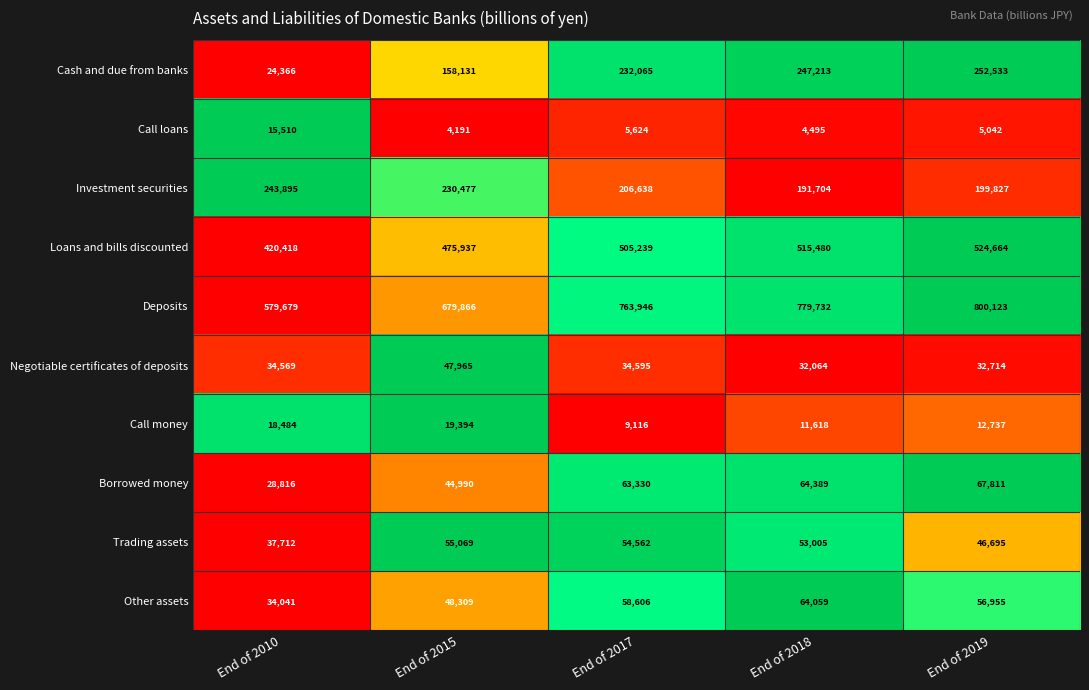

At which category is the sum across all series the highest?

End of 2019